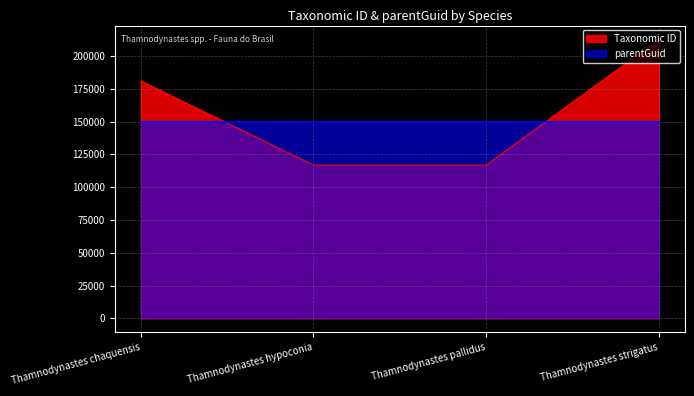

Does the chart display data point markers on the line(s)?

No